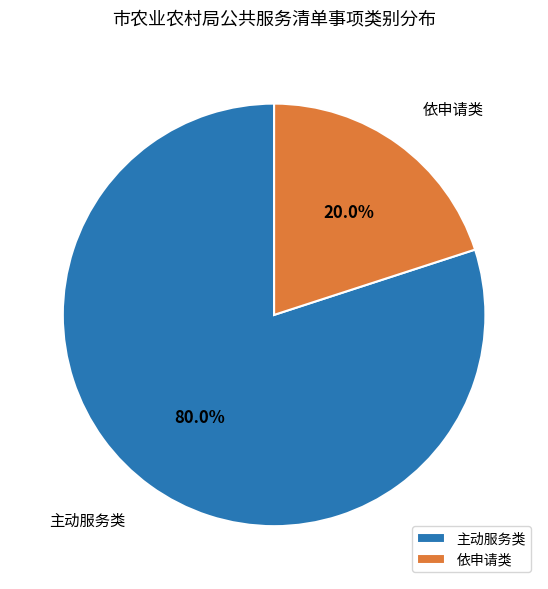

How many slices are in this pie chart?

2